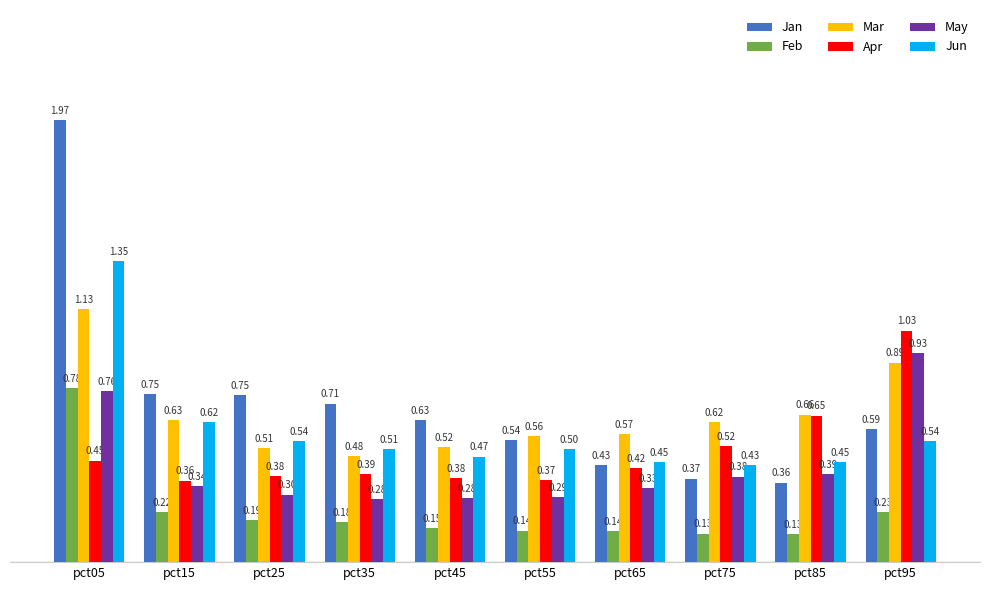

What are all the series names shown in the legend?

Jan, Feb, Mar, Apr, May, Jun